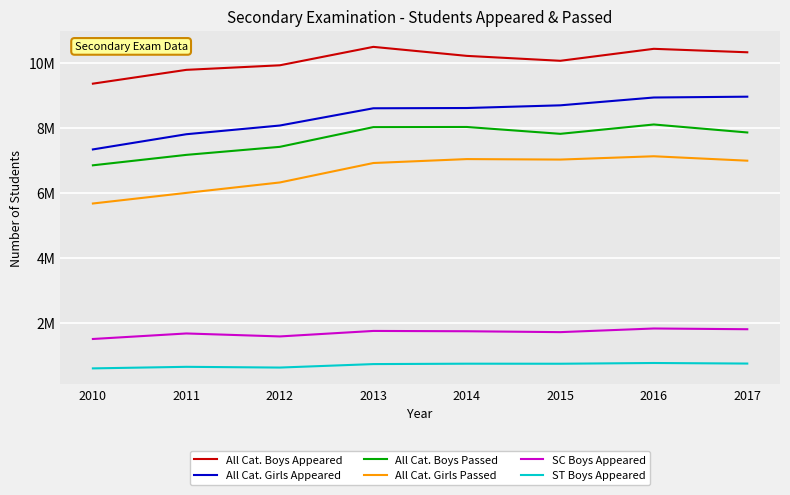

Rank the series at 2011 from highest to lowest value.

All Cat. Boys Appeared, All Cat. Girls Appeared, All Cat. Boys Passed, All Cat. Girls Passed, SC Boys Appeared, ST Boys Appeared